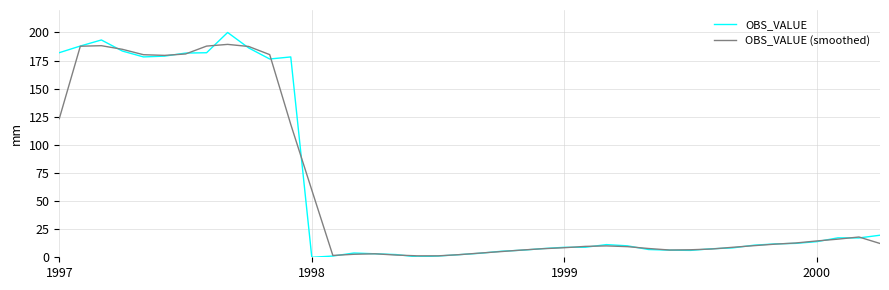

Which series has the widest spread of values?

OBS_VALUE